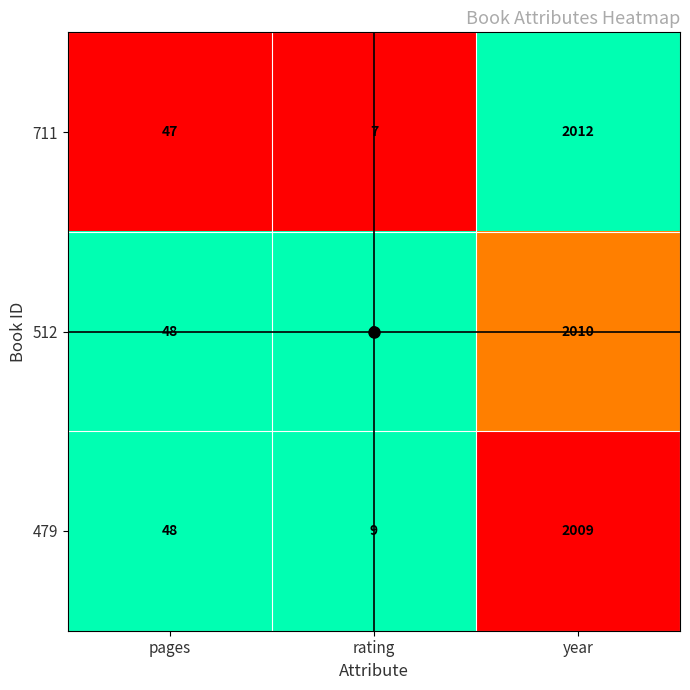

How many categories are shown in the chart?

3